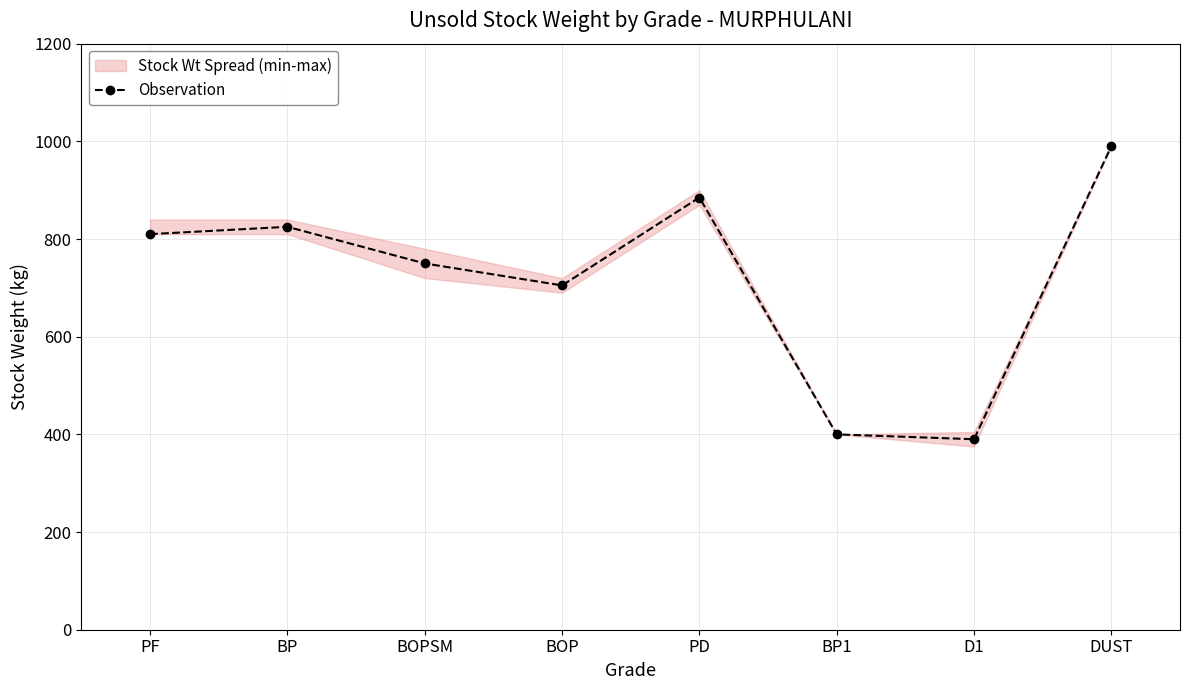

Does the chart have visible grid lines?

Yes